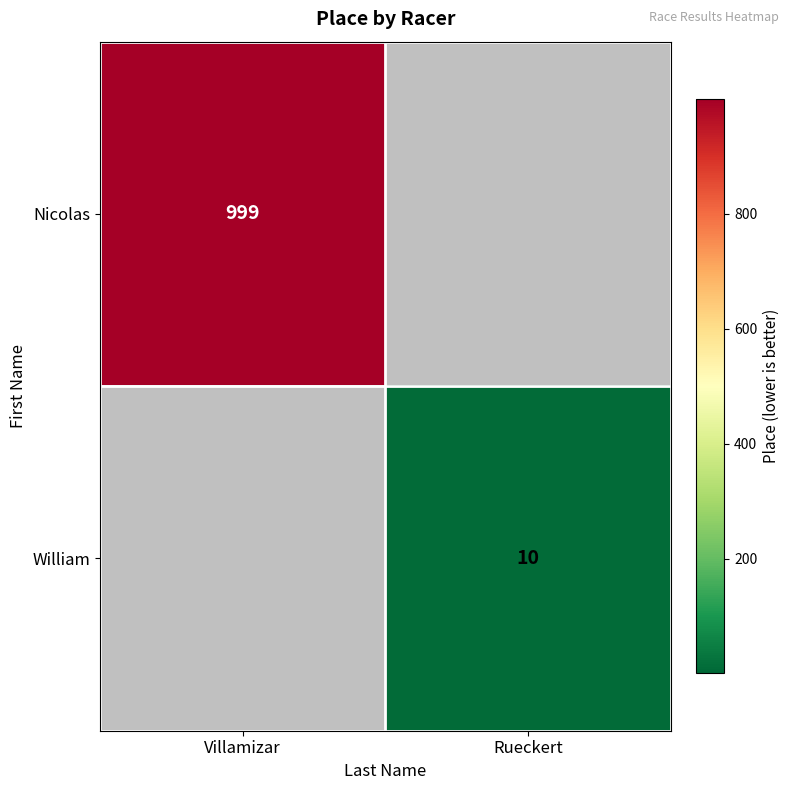

True or false: William has a value of 10 at Rueckert.

True